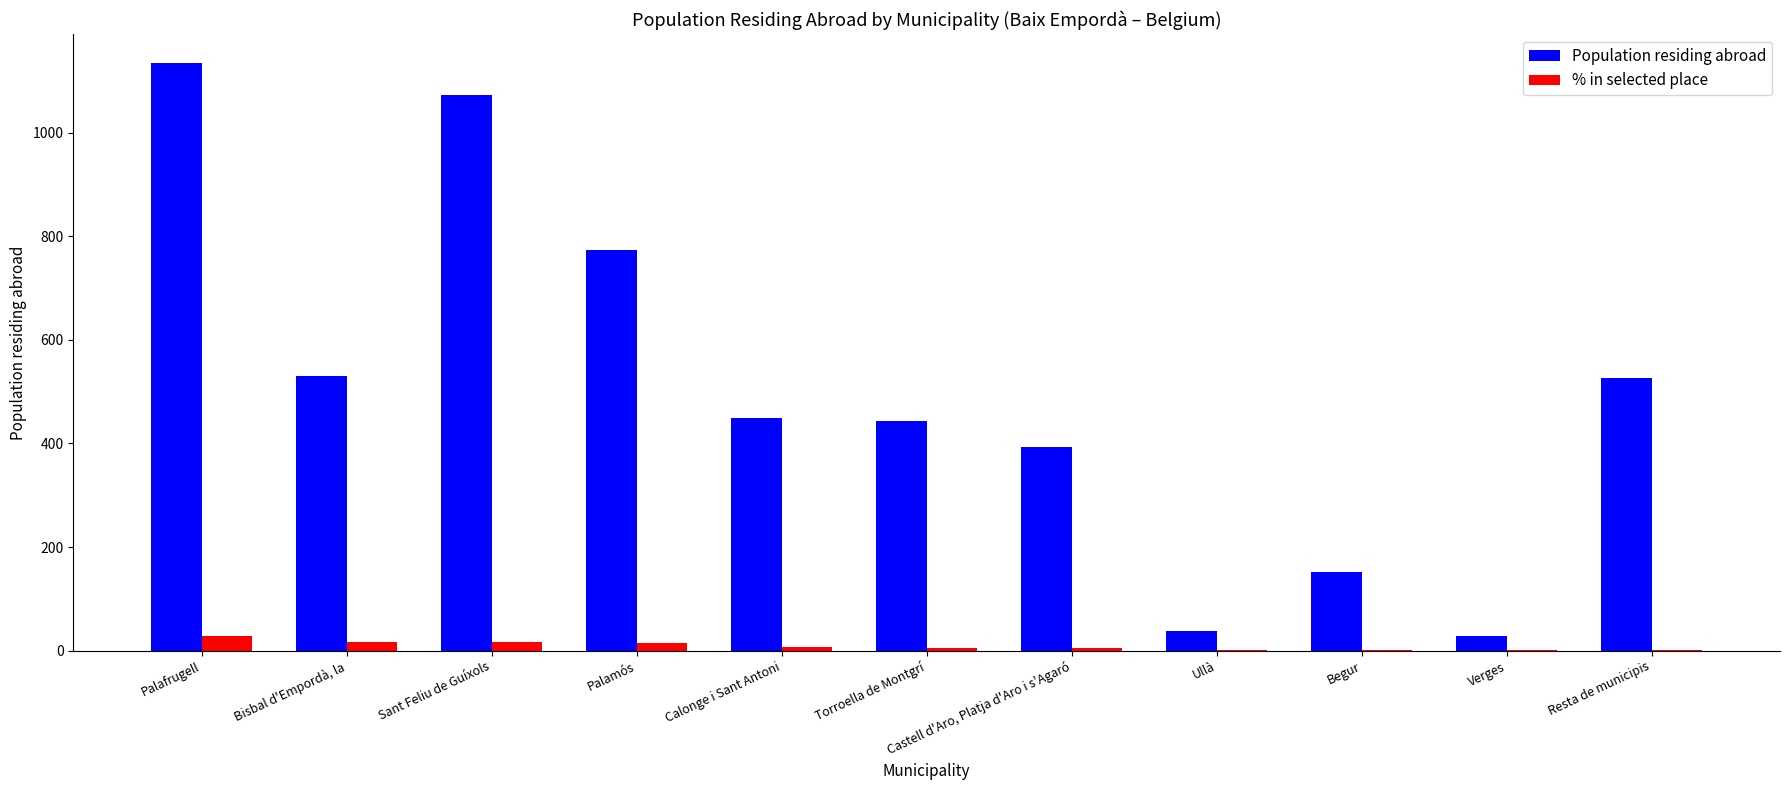

At which category is the sum across all series the highest?

Palafrugell